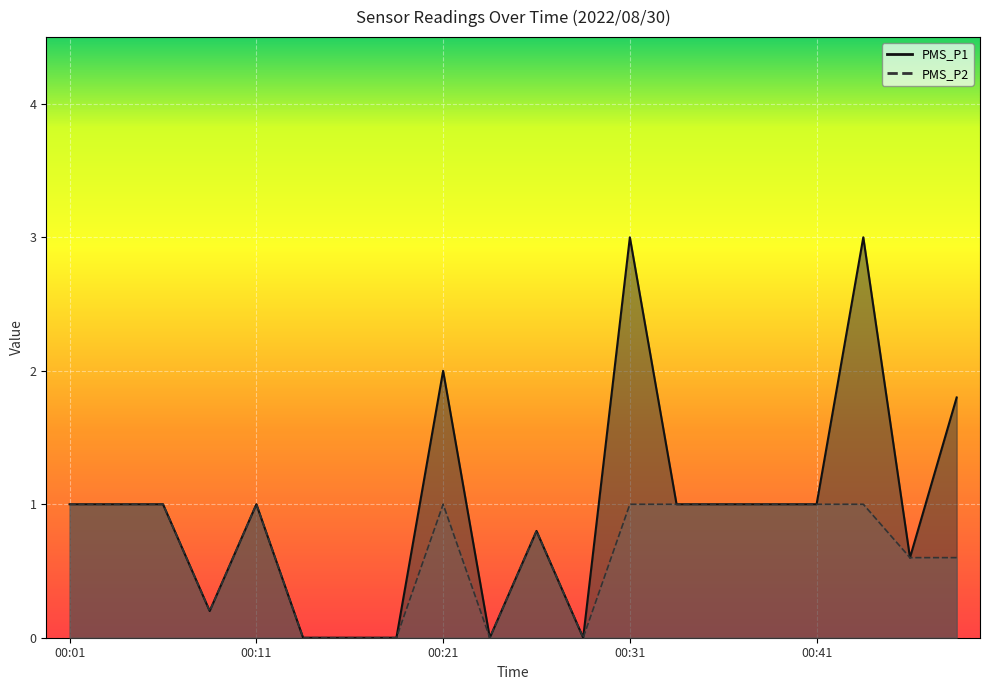

What is the sum of the PMS_P2 values at 00:26 and 00:41?

1.8